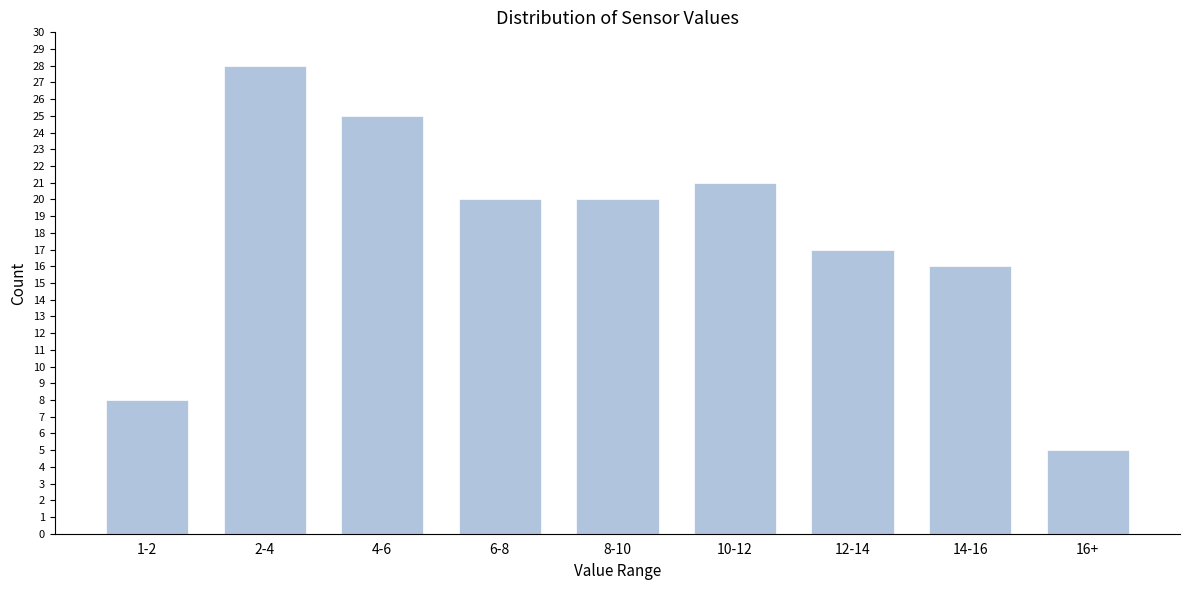

Reading left to right, list all the values displayed in this chart.

8	28	25	20	20	21	17	16	5